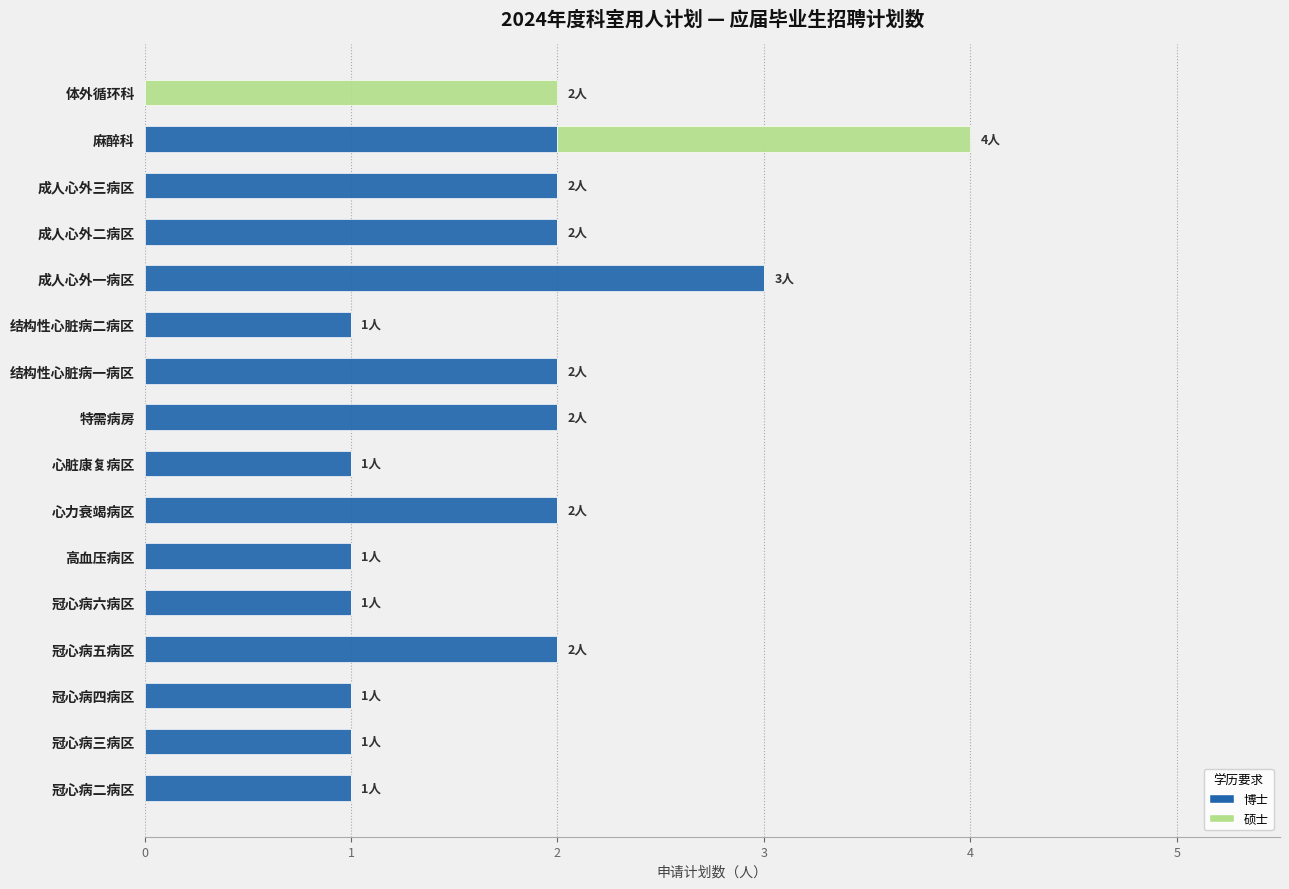

The value of 博士 at 成人心外一病区 is 3. True or false?

True